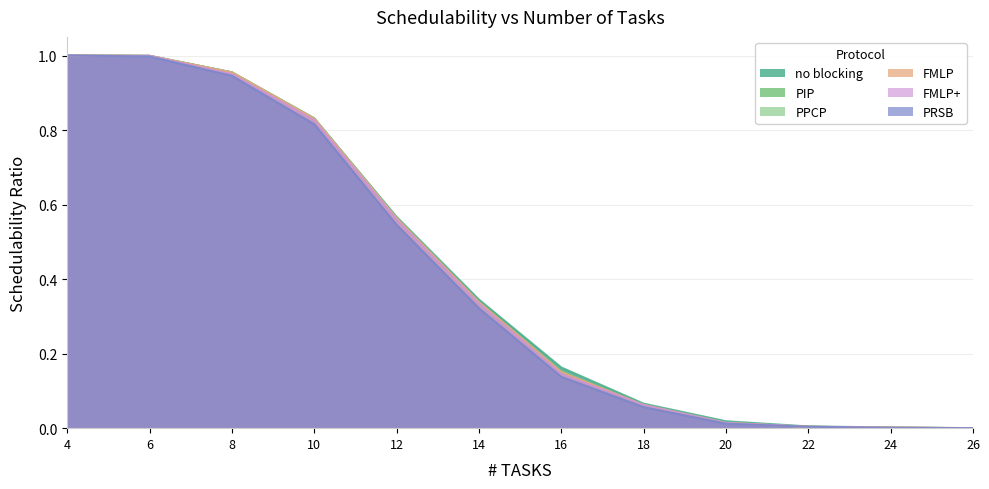

What is the total value across all series at 4?

6.0